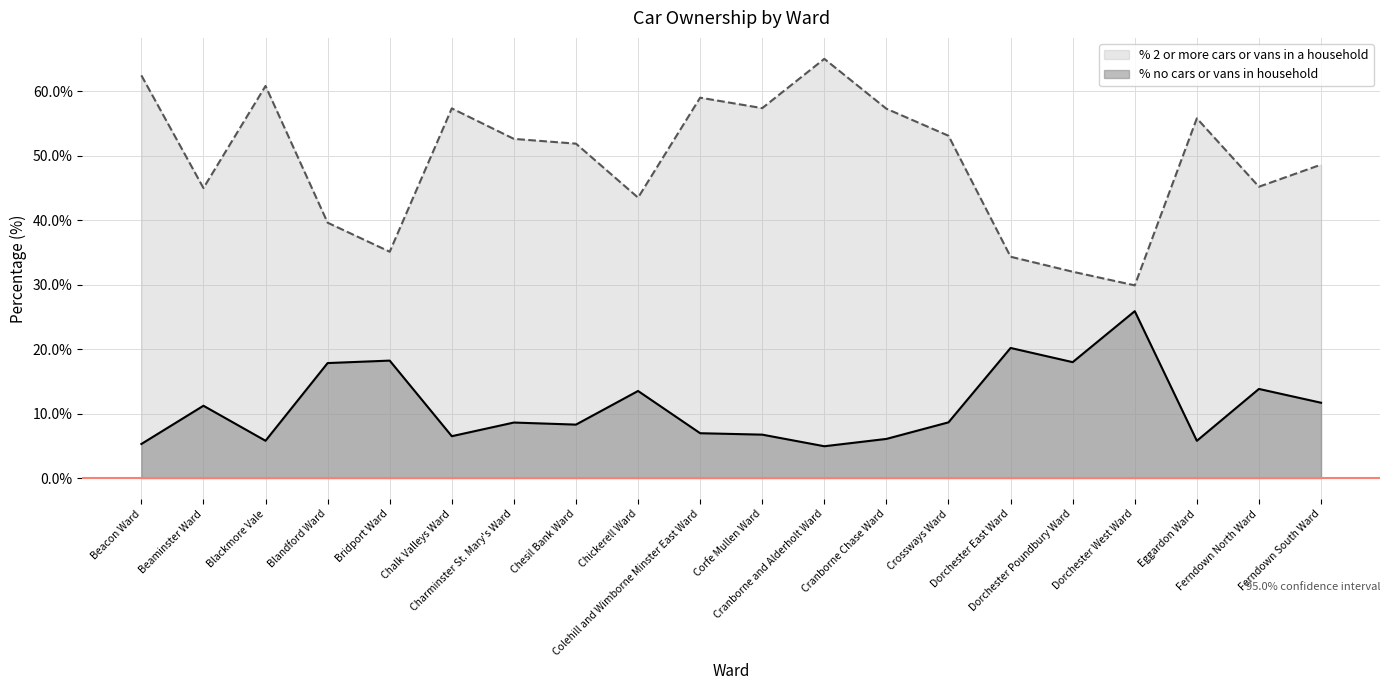

What is the average value of the % no cars or vans in household series?

11.2